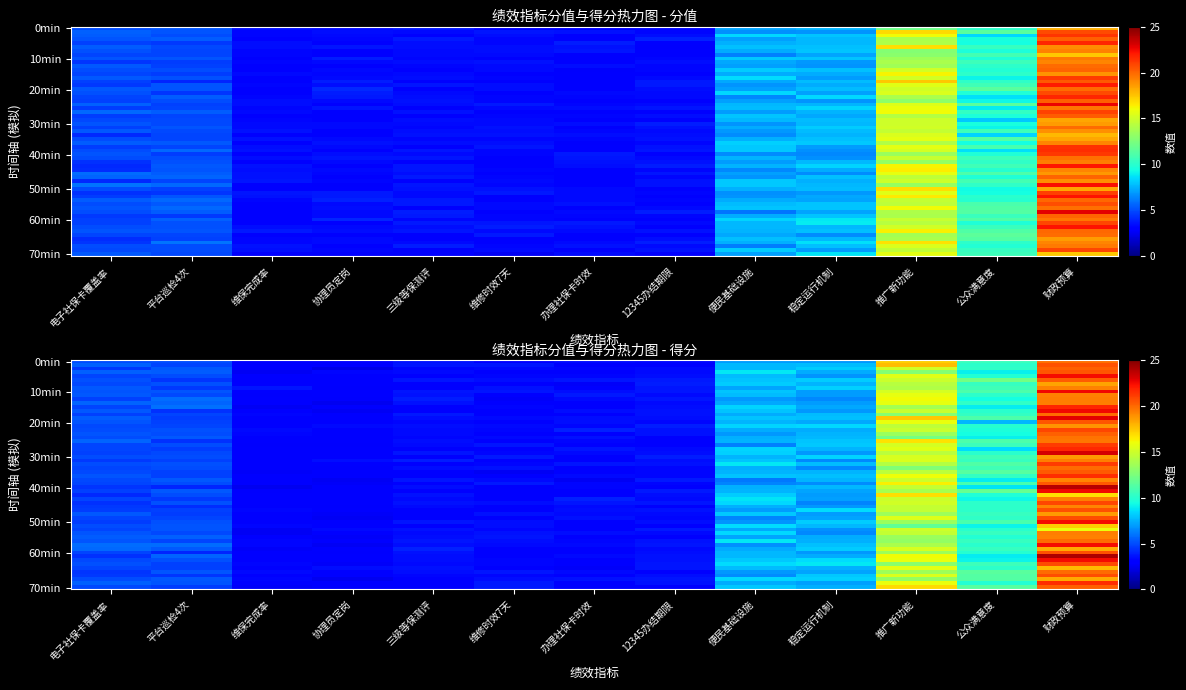

What is the total value across all series at 1?

89.3